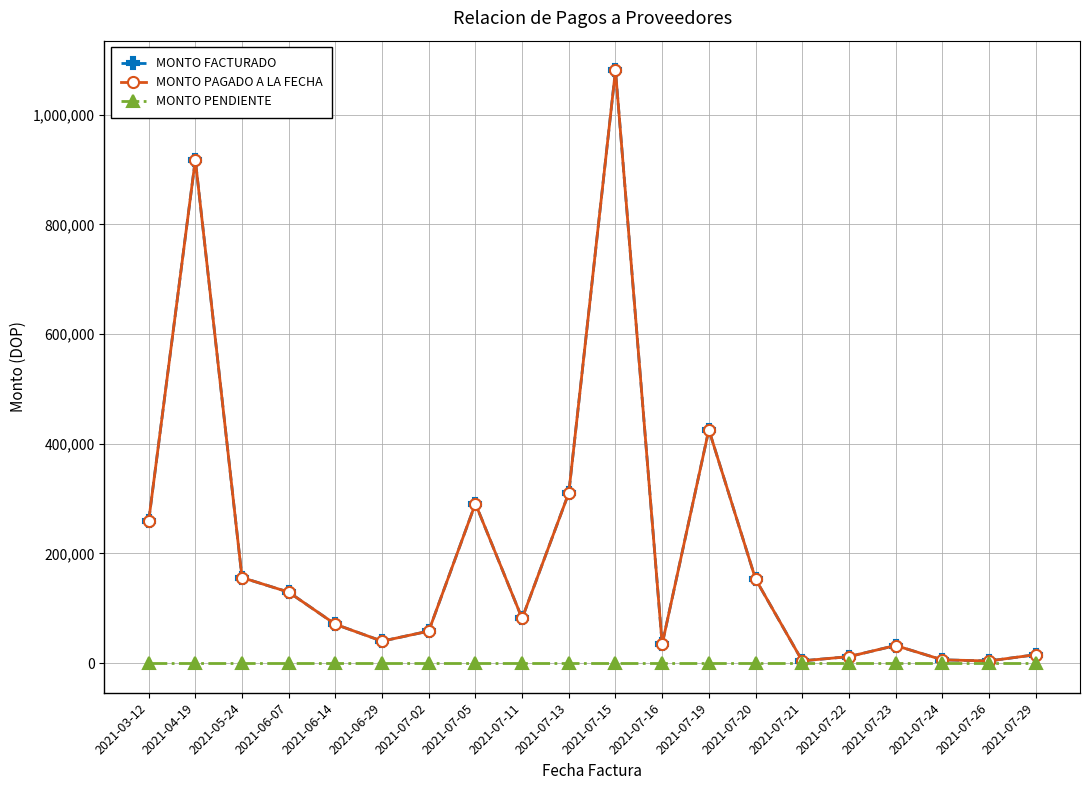

How many lines are shown in the chart?

3